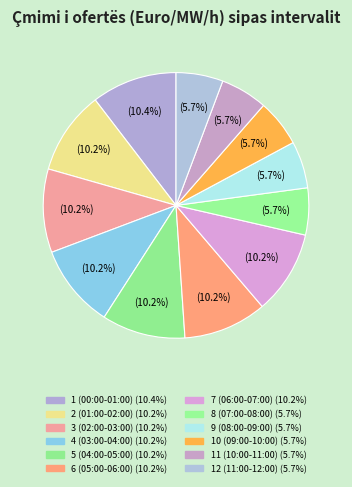

Does any single category account for the majority?

No